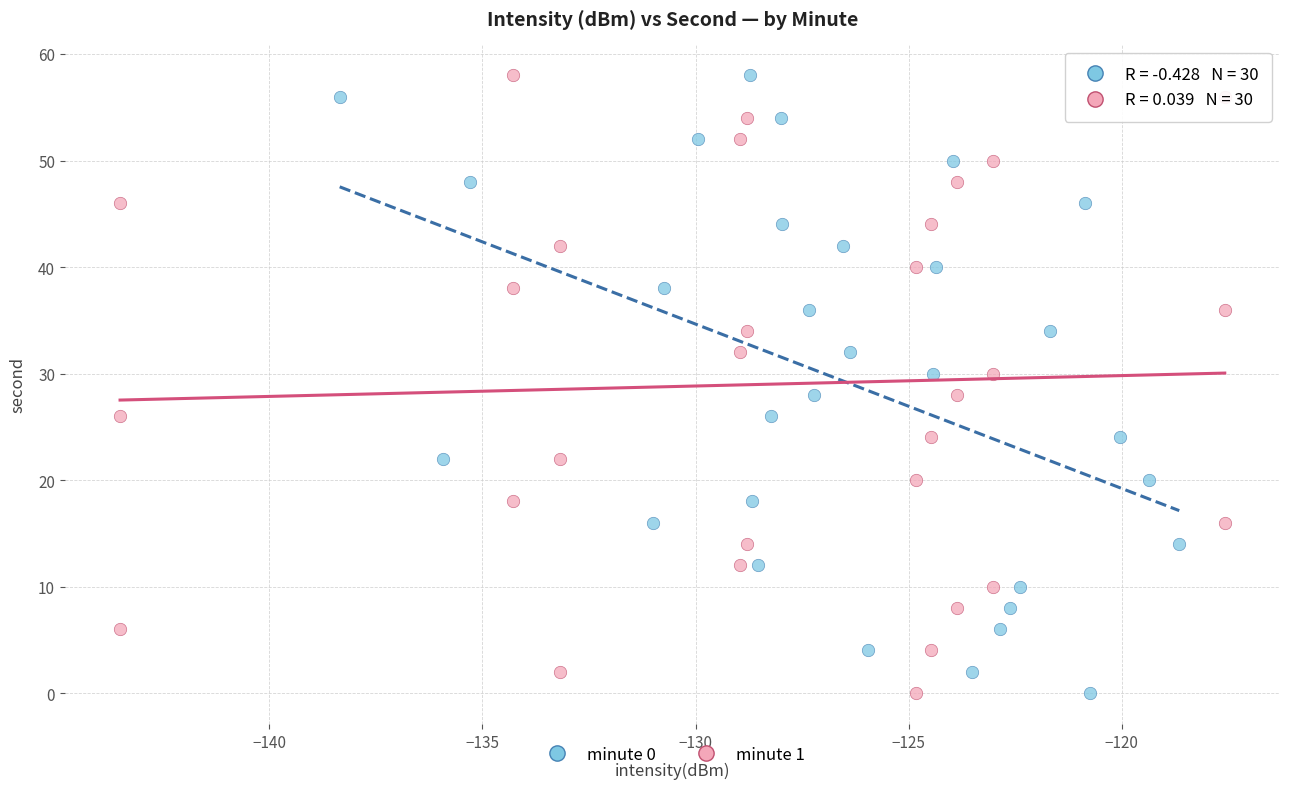

What are all the series names shown in the legend?

minute 0, minute 1